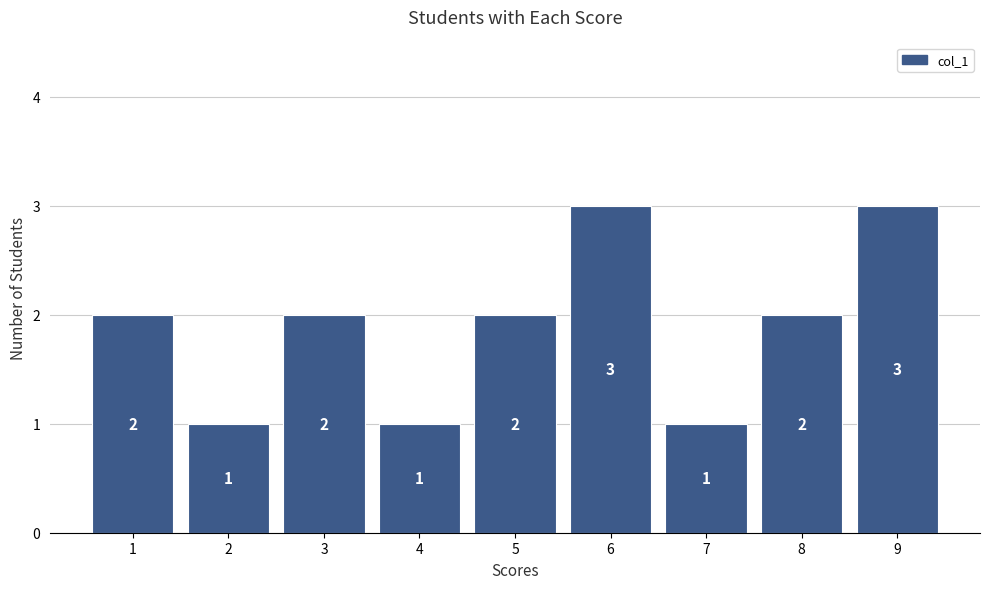

How tall is the bar that spans 5.5 to 6.5 on the x-axis?

3